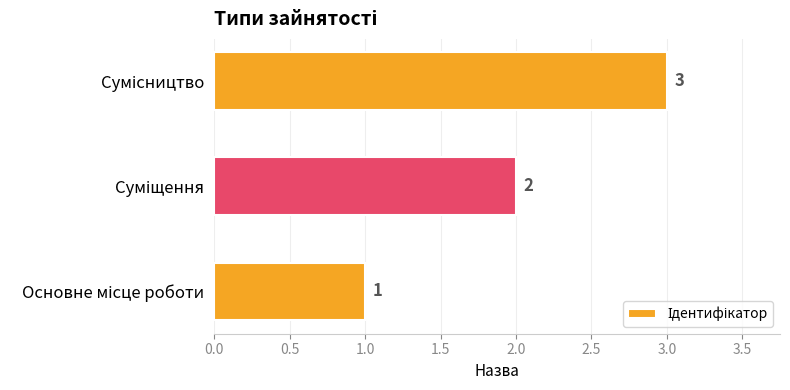

What is the maximum value shown in the chart?

3